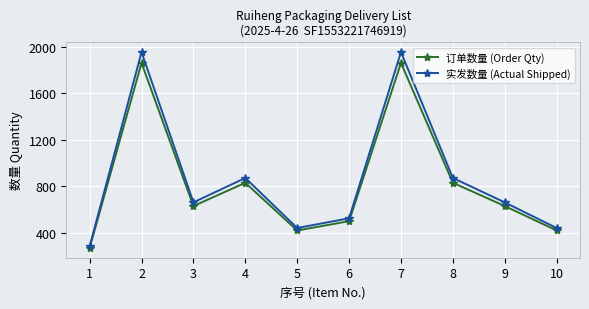

Which series has the widest spread of values?

实发数量 (Actual Shipped)